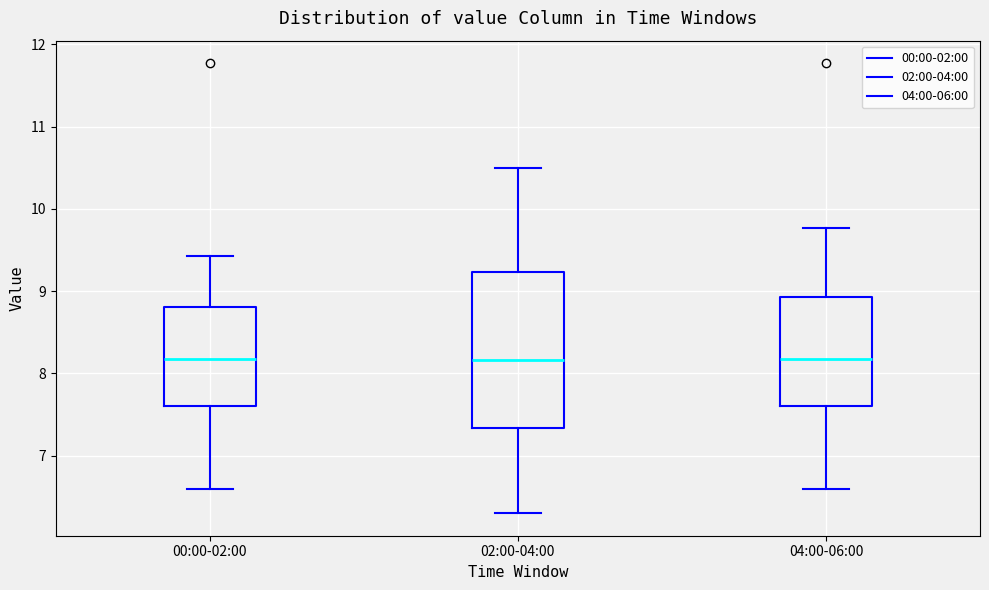

Reading left to right, transcribe this box plot: for each box, give where its median line is, the range the box spans, and where its two whiskers end, as read against the y-axis. The values are not printed on the chart, so give them approximately, as read against the axis.

00:00-02:00: median 8.2, box 7.6 to 8.8, whiskers 6.6 to 9.4
02:00-04:00: median 8.2, box 7.3 to 9.2, whiskers 6.3 to 10.5
04:00-06:00: median 8.2, box 7.6 to 8.9, whiskers 6.6 to 9.8